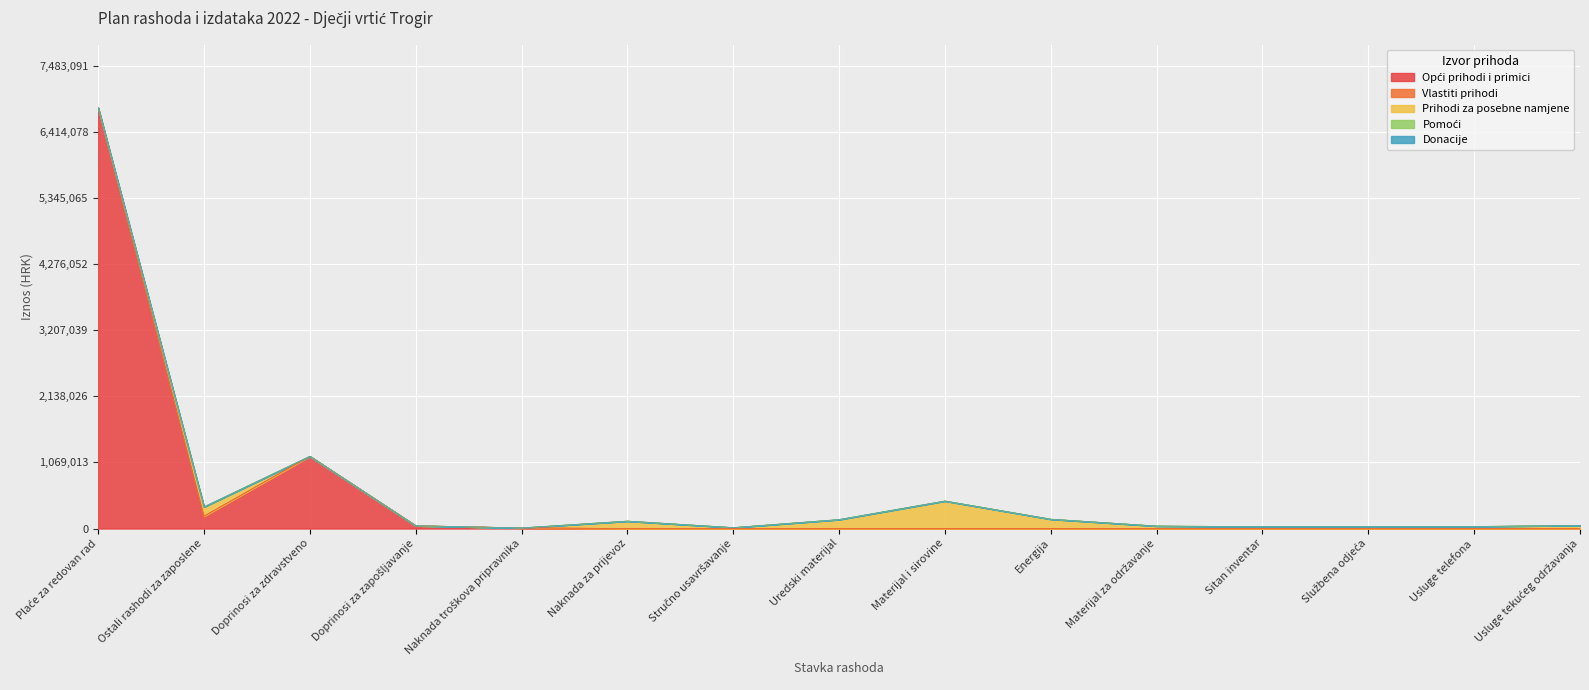

True or false: Pomoći and Prihodi za posebne namjene cross at least once.

False